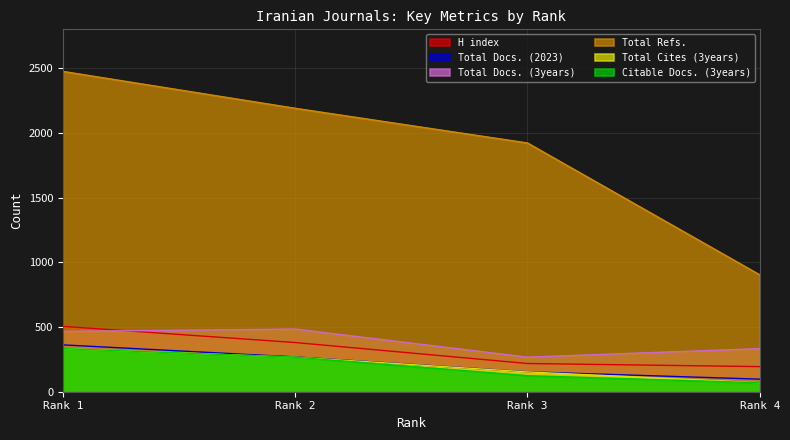

How many values in the Total Docs. (3years) series are below 466?

2